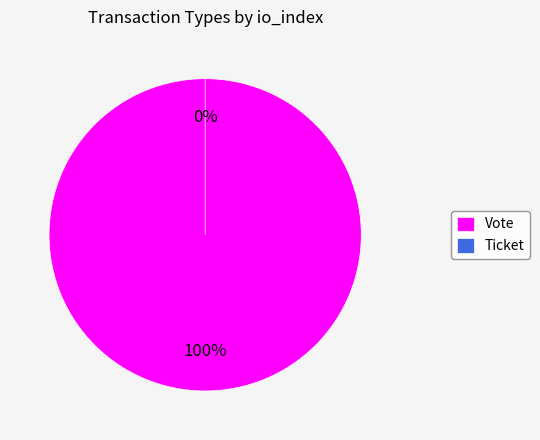

Which category accounts for the majority?

Vote